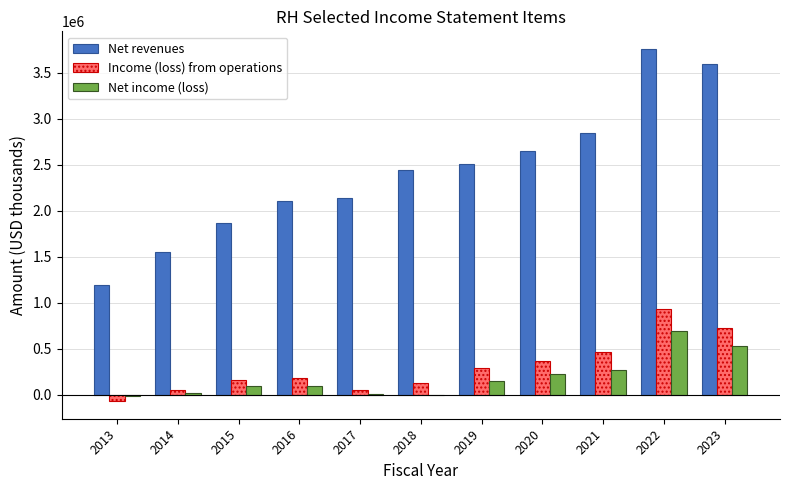

What is the sum of all Net income (loss) values?

2055109